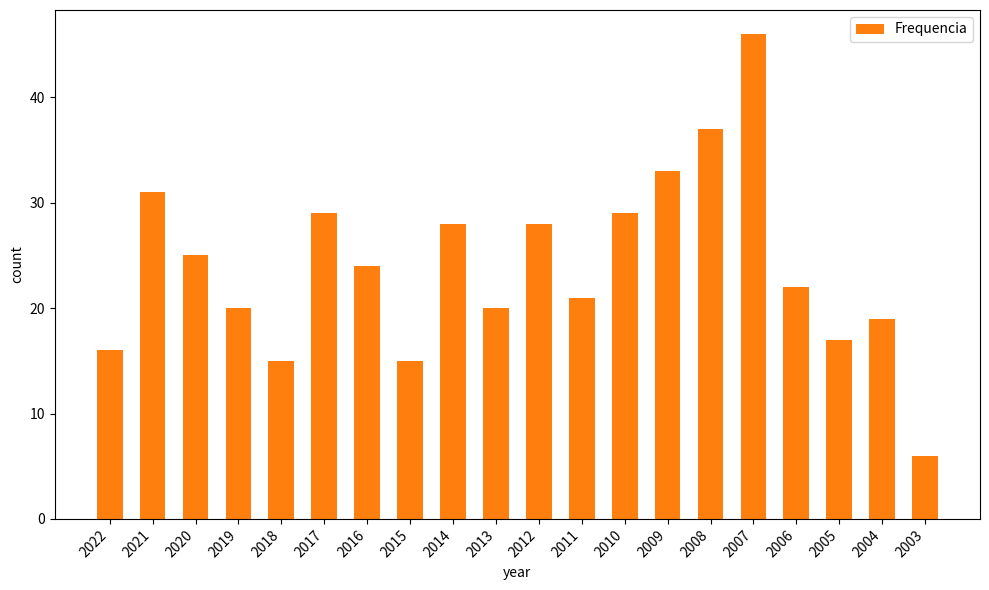

Reading left to right, list all the values displayed in this chart.

2022=16	2021=31	2020=25	2019=20	2018=15	2017=29	2016=24	2015=15	2014=28	2013=20	2012=28	2011=21	2010=29	2009=33	2008=37	2007=46	2006=22	2005=17	2004=19	2003=6